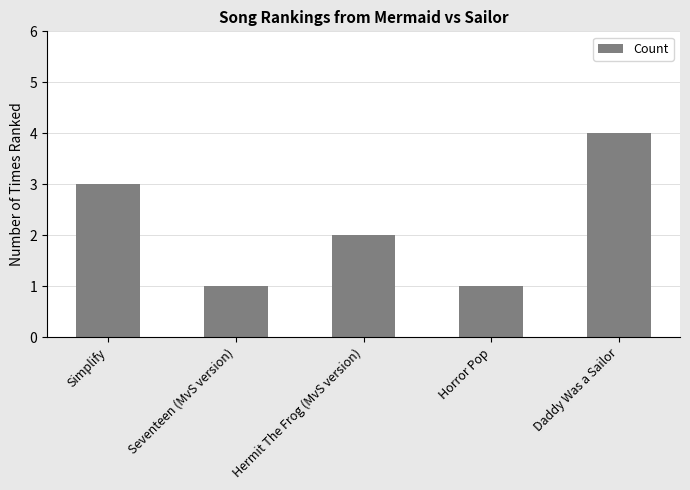

What is the sum of the values at Horror Pop and Daddy Was a Sailor?

5